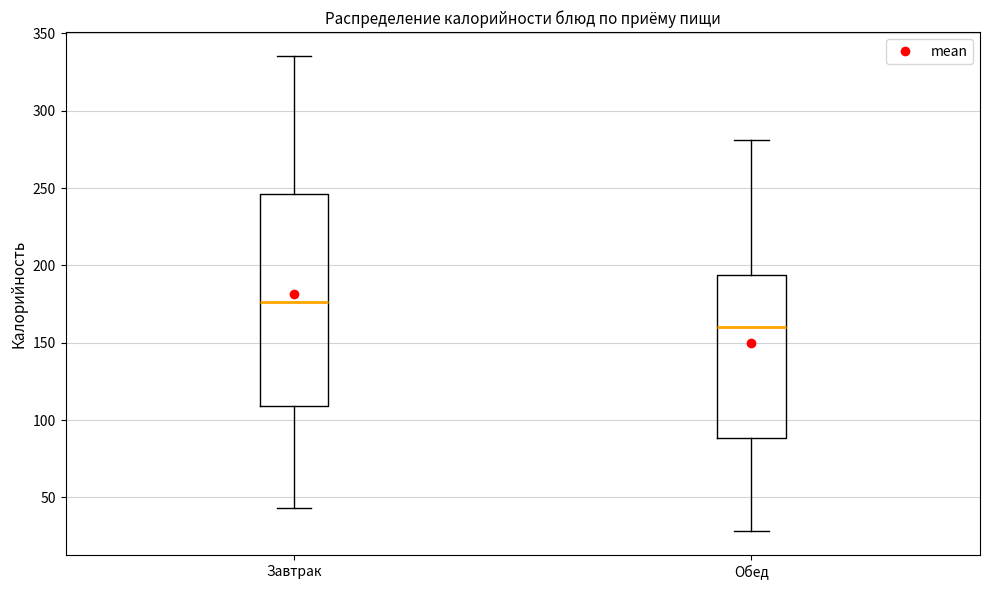

Reading left to right, read every box against the y-axis: the position of its median line, the range the box covers, and the ends of its whiskers. The values are not printed on the chart, so give them approximately, as read against the axis.

Завтрак: median 175, box 110 to 245, whiskers 45 to 335
Обед: median 160, box 90 to 195, whiskers 30 to 280